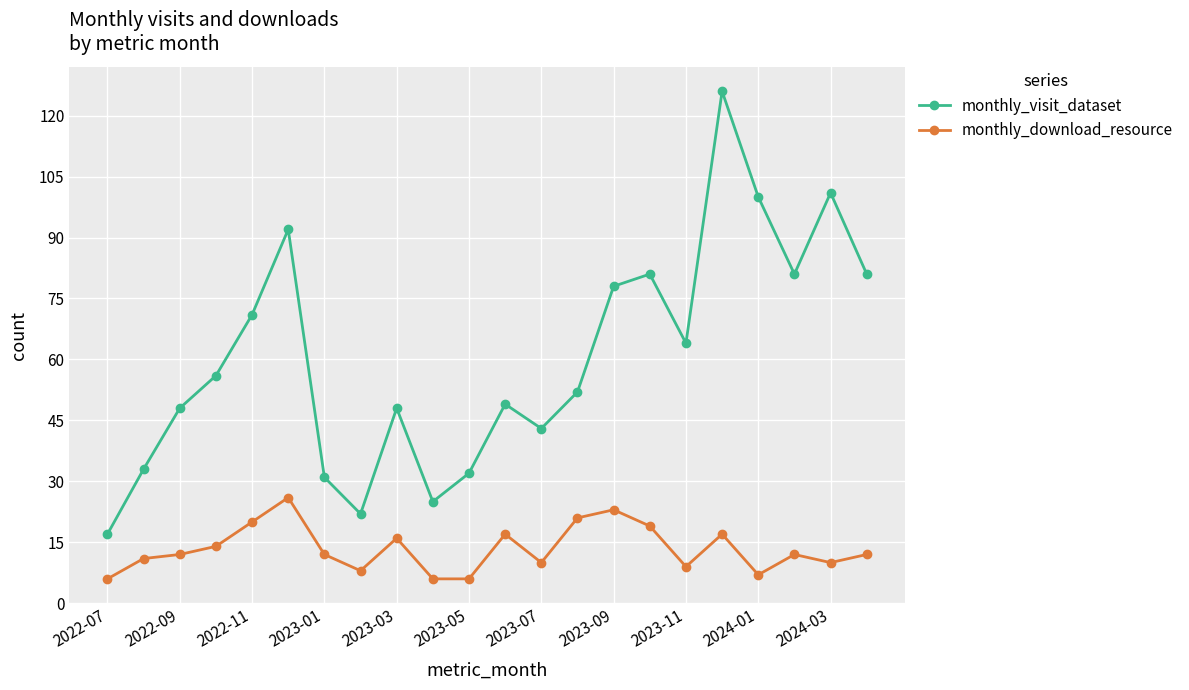

What is the minimum value for monthly_download_resource?

6